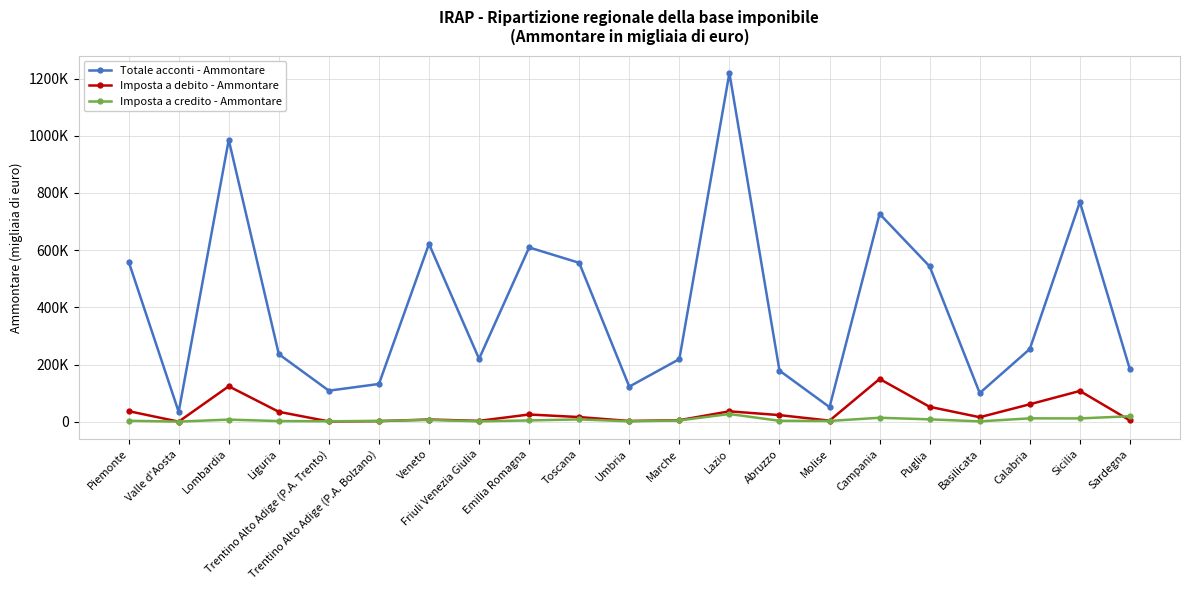

Rank the categories by Imposta a debito - Ammontare value from highest to lowest.

Campania, Lombardia, Sicilia, Calabria, Puglia, Piemonte, Lazio, Liguria, Emilia Romagna, Abruzzo, Toscana, Basilicata, Veneto, Marche, Sardegna, Molise, Friuli Venezia Giulia, Umbria, Trentino Alto Adige (P.A. Bolzano), Trentino Alto Adige (P.A. Trento), Valle d'Aosta